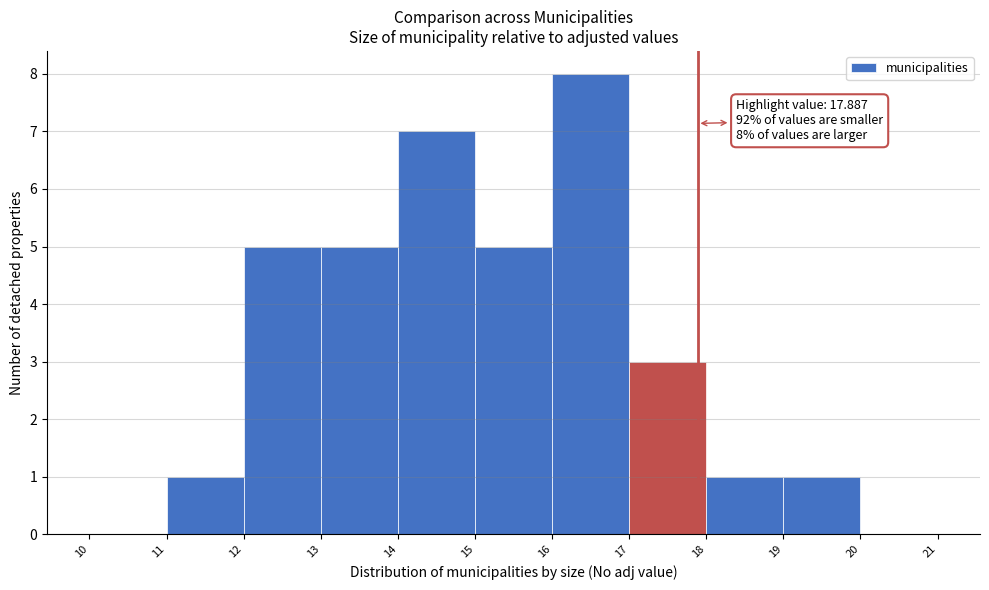

Which range on the x-axis has the tallest bar?

16 to 17